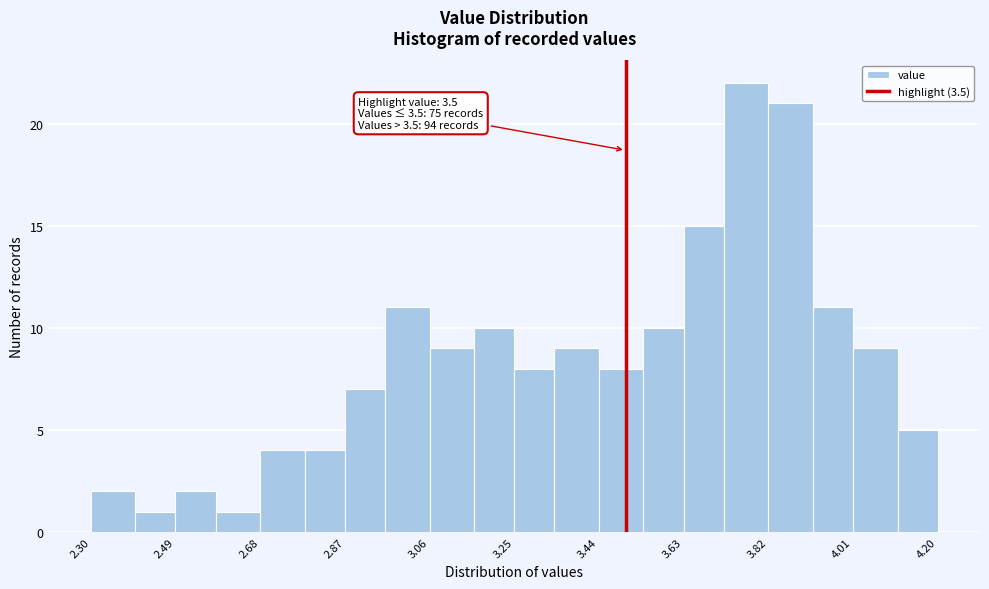

Over which range of the x-axis is the bar tallest?

3.72 to 3.82